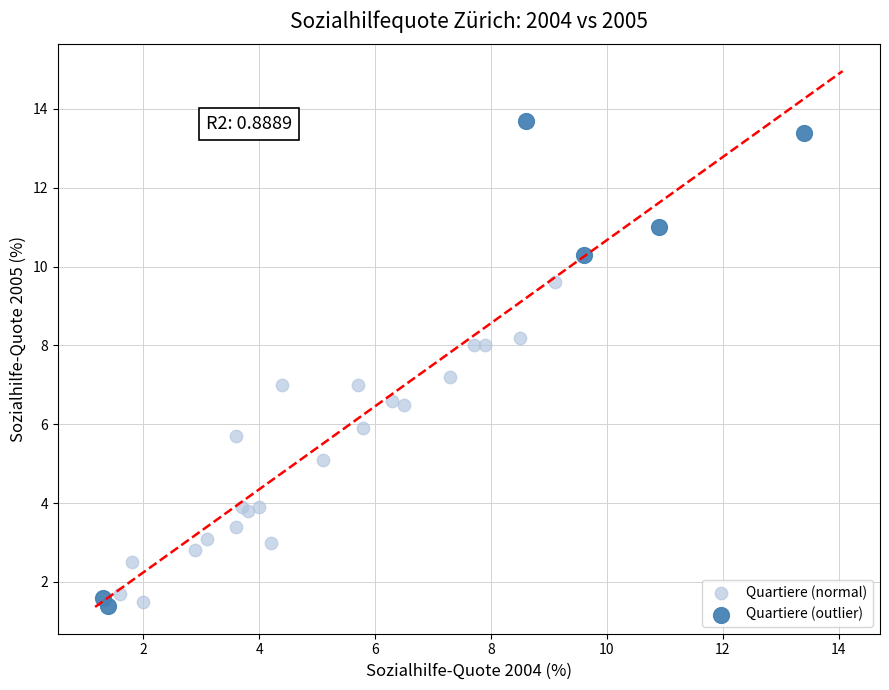

Which series contains the highest Y value?

Quartiere (outlier)